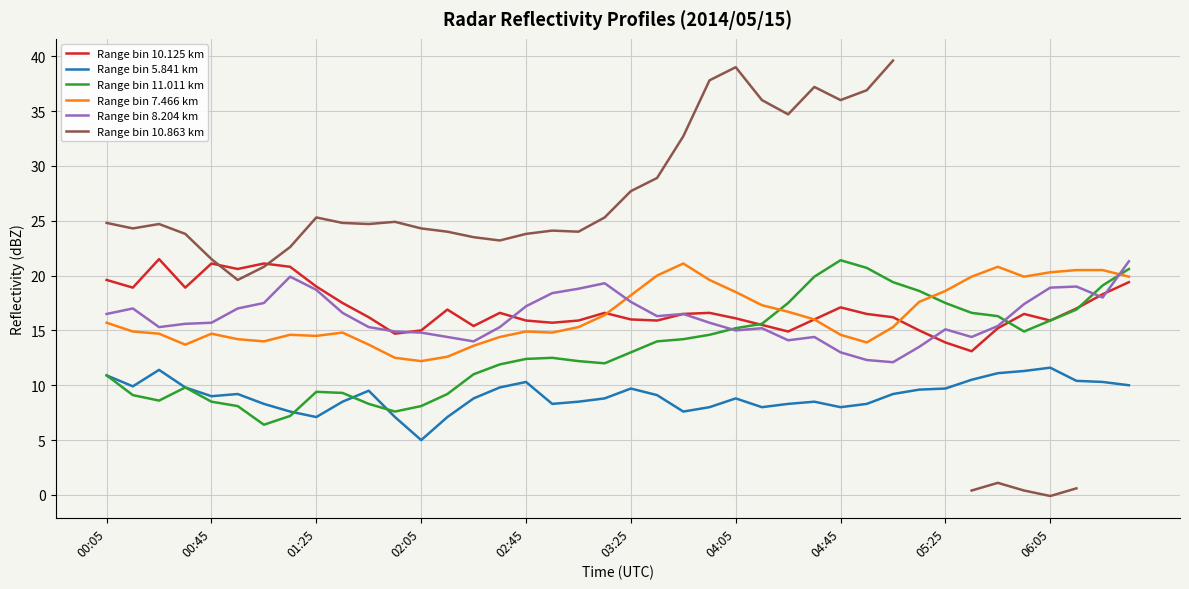

What is the maximum value for Range bin 5.841 km?

11.6